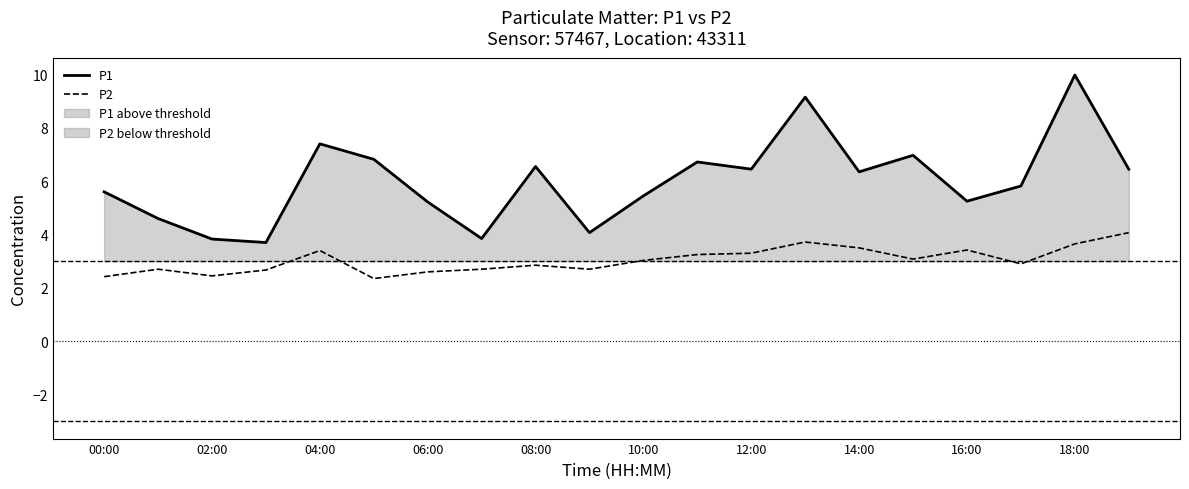

The value of P1 at 18:00 is 10.0. True or false?

True